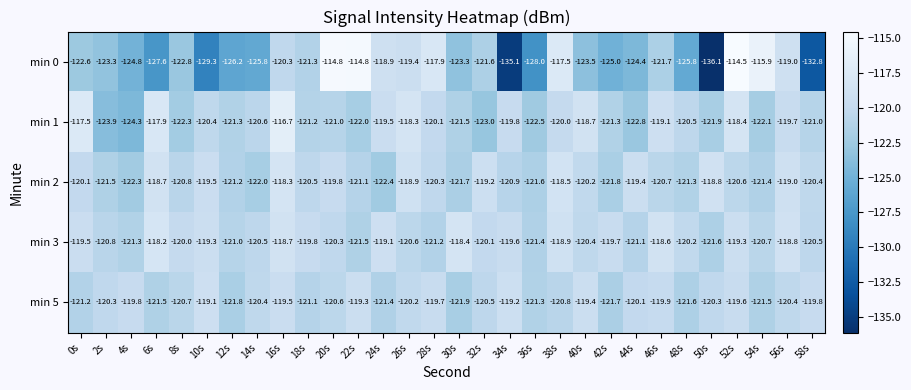

What is the difference between the min 3 values at 0s and 46s?

0.9